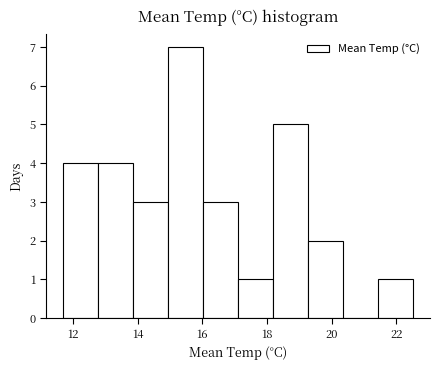

Which range on the x-axis has the tallest bar?

14.94 to 16.02